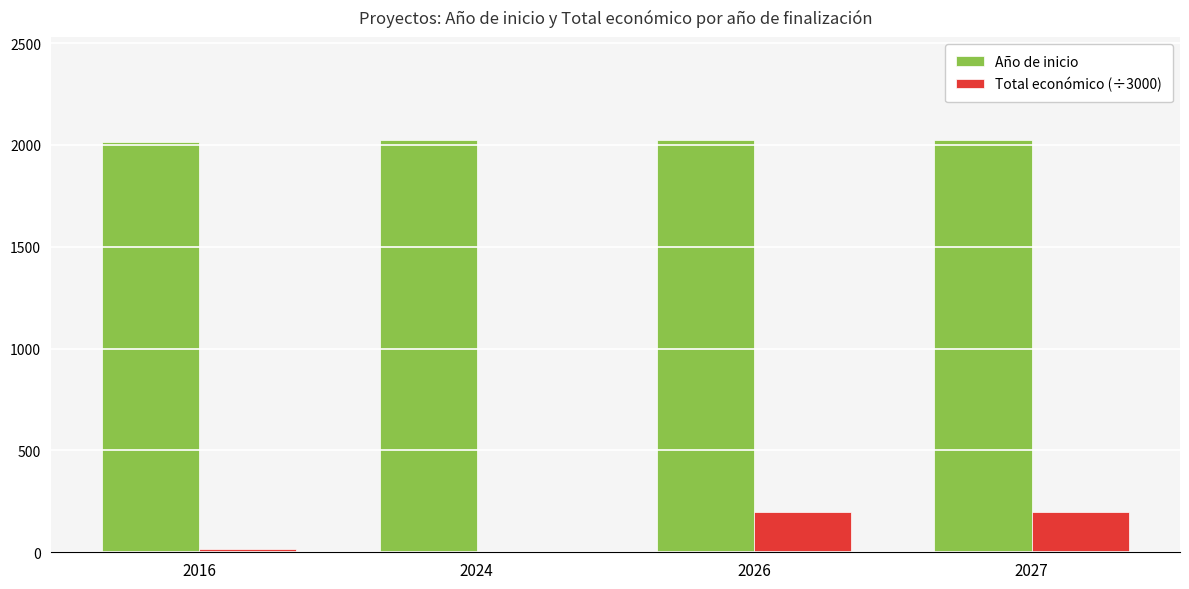

Is the value of Total económico (÷3000) at 2016 greater than the value of Año de inicio at 2026?

No